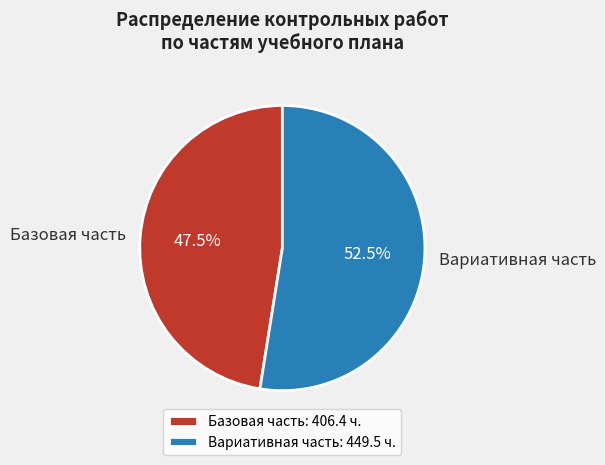

Approximately how many times larger is the value at Вариативная часть compared to Базовая часть?

1.1